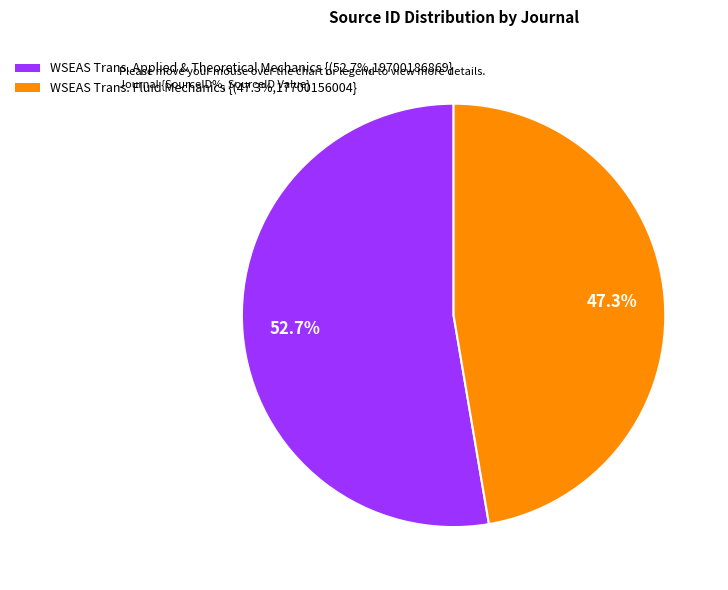

Which slice is the largest?

WSEAS Trans. Applied & Theoretical Mechanics {(52.7%,19700186869}